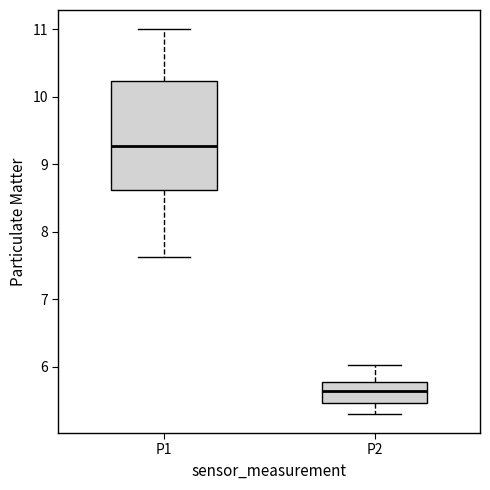

Reading left to right, read every box against the y-axis: the position of its median line, the range the box covers, and the ends of its whiskers. The values are not printed on the chart, so give them approximately, as read against the axis.

P1: median 9.3, box 8.6 to 10.2, whiskers 7.6 to 11.0
P2: median 5.6, box 5.5 to 5.8, whiskers 5.3 to 6.0